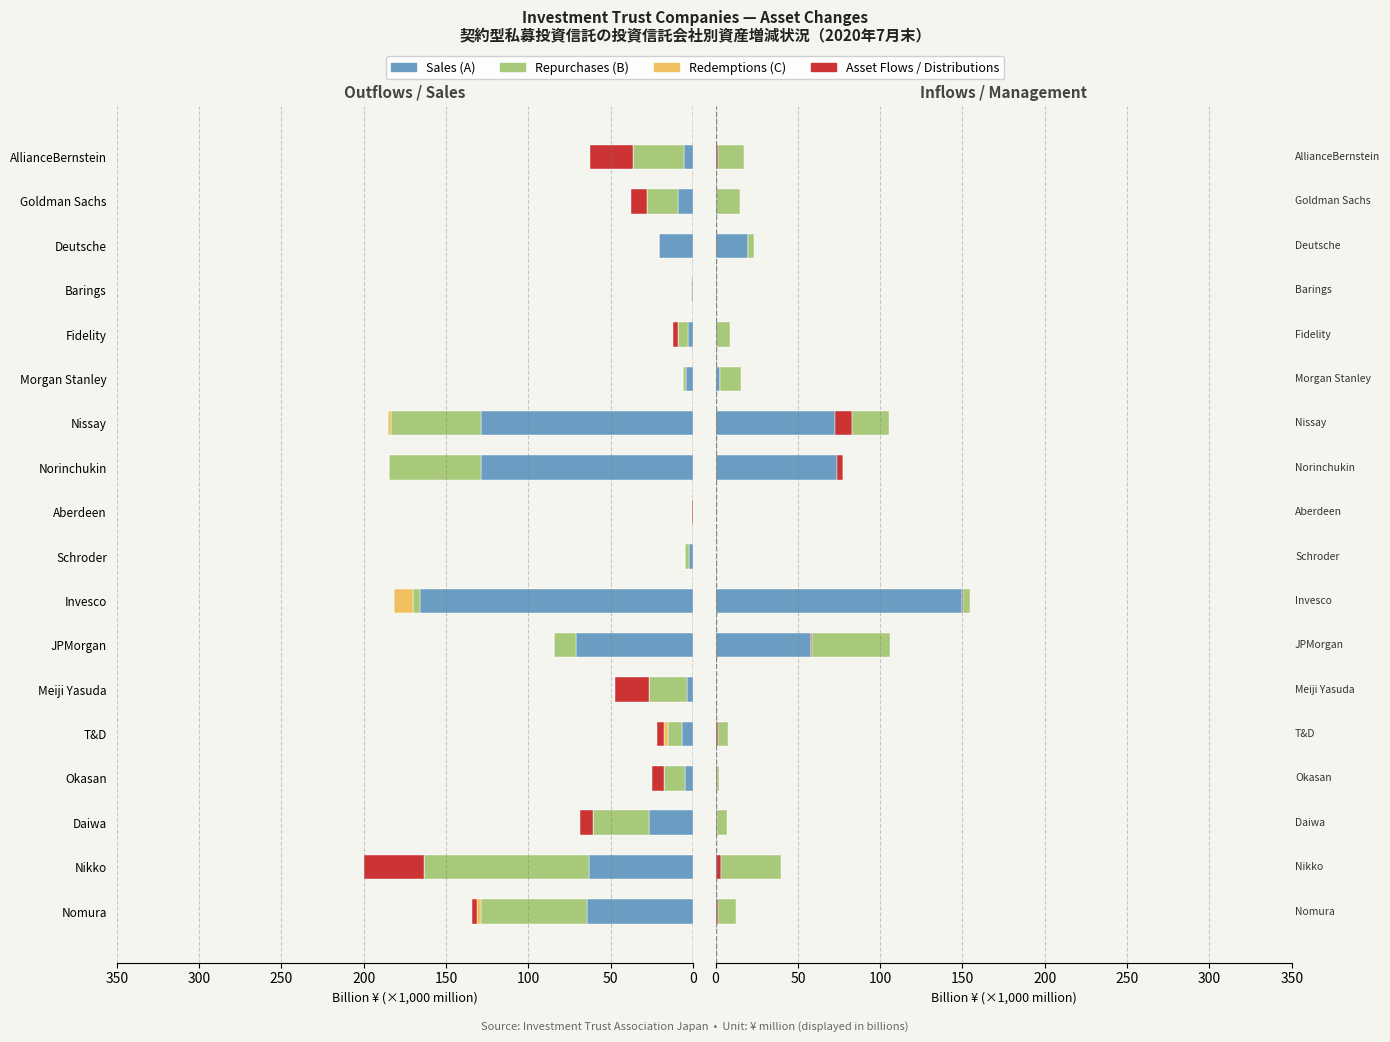

Reading left to right, what are all the values shown in this chart?

sales: 64.1	63.3	26.5	5.0	6.4	3.4	71.2	165.8	2.6	0.0	128.9	128.9	4.2	3.2	0.7	20.3	8.8	5.1
repurchases: 64.8	99.8	34.2	12.5	8.5	23.5	13.0	4.4	2.4	0.2	55.3	54.5	1.8	6.1	0.2	0.4	18.9	31.3
redemptions: 2.4	0.2	0.0	0.0	2.3	0.0	0.0	11.7	0.0	0.0	0.1	1.9	0.0	0.0	0.0	0.0	0.0	0.0
profit_distributions: 1.2	3.3	0.6	0.9	1.5	0.1	0.1	0.4	0.0	0.0	4.1	10.6	0.1	0.2	0.0	0.0	0.4	1.2